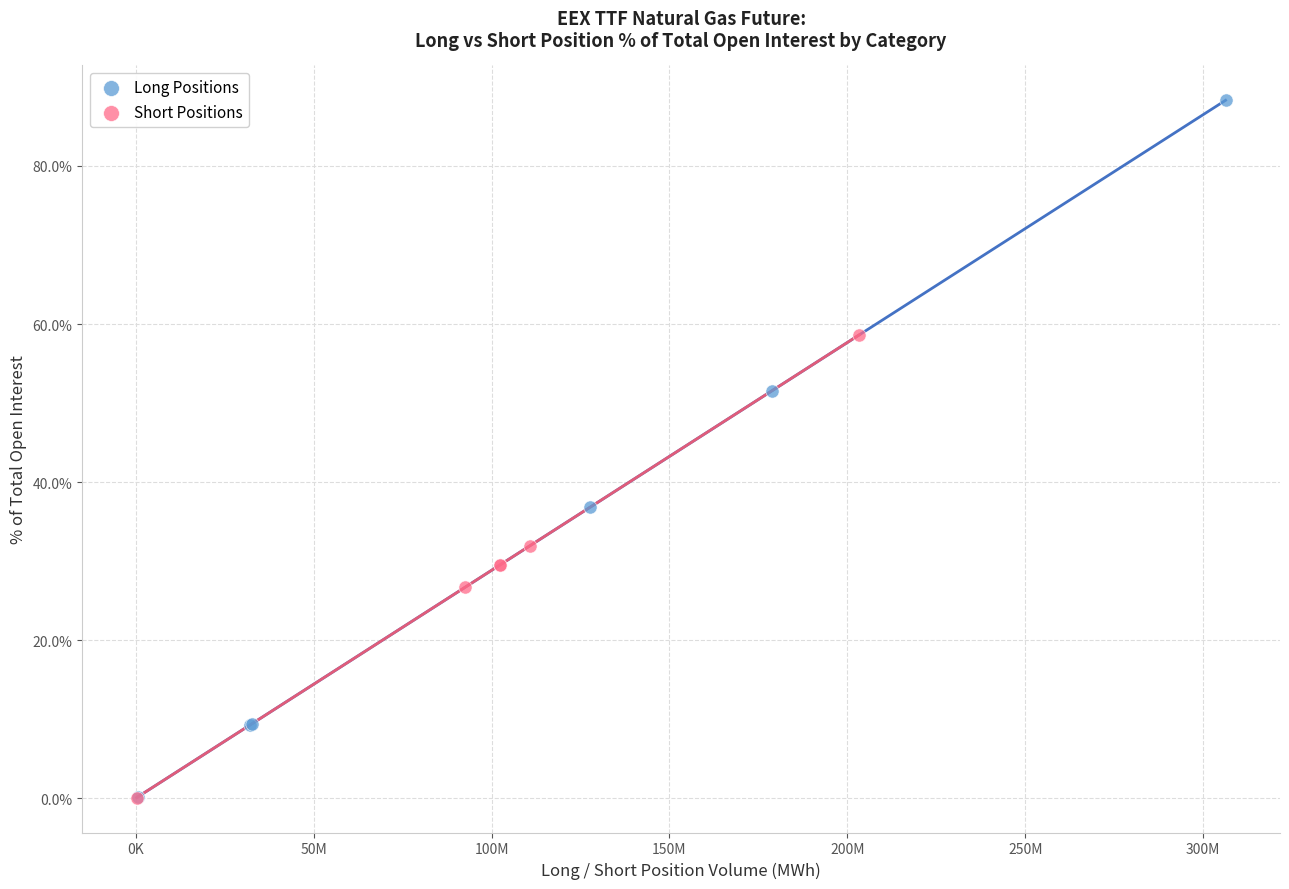

Which series has the largest Y range (max minus min)?

Long Positions